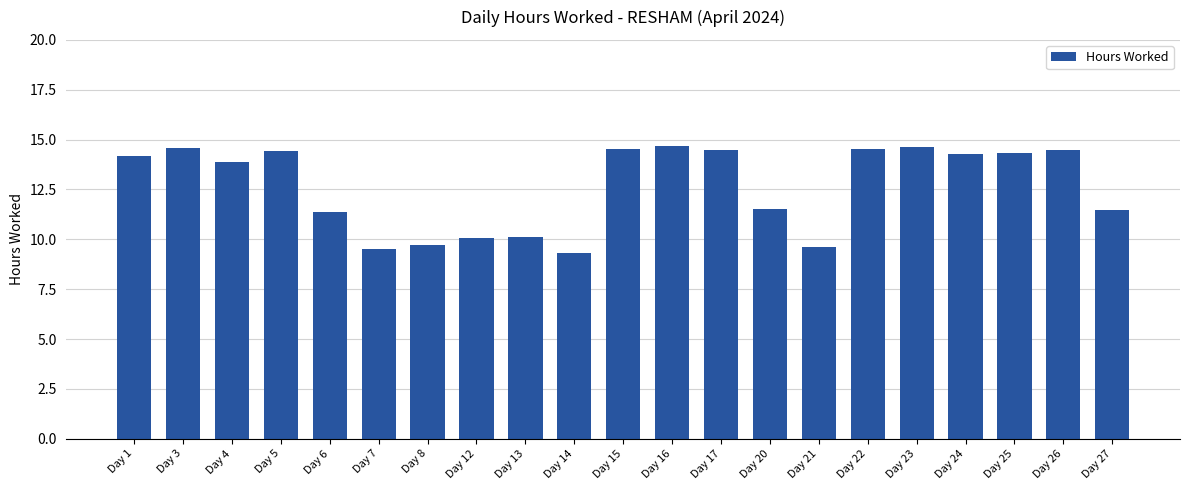

What is the minimum value shown in the chart?

9.3